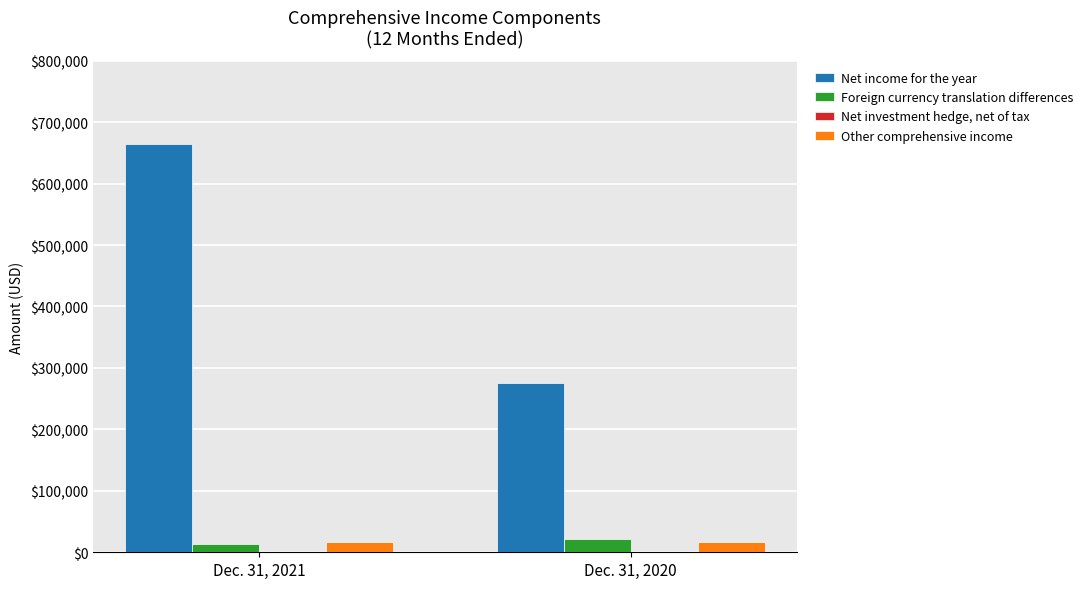

Rank the categories by Foreign currency translation differences value from lowest to highest.

Dec. 31, 2021, Dec. 31, 2020